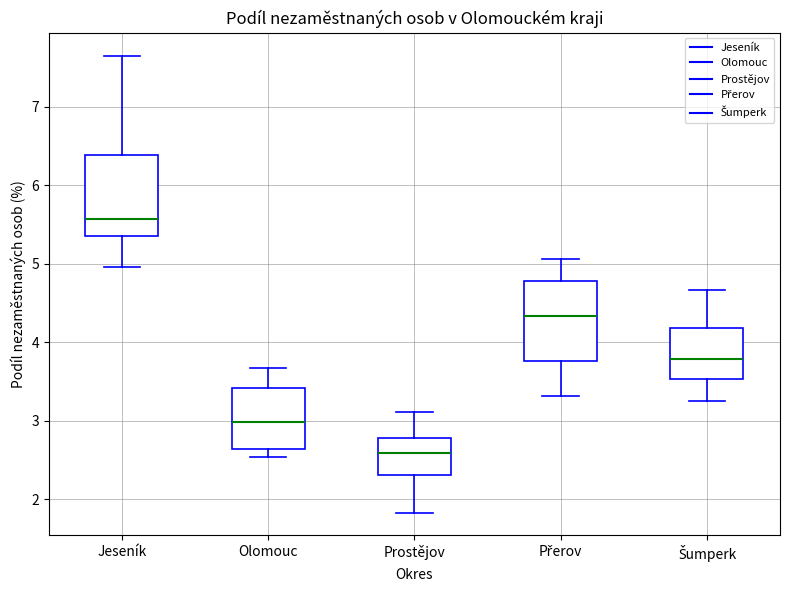

Reading left to right, transcribe this box plot: for each box, give where its median line is, the range the box spans, and where its two whiskers end, as read against the y-axis. The values are not printed on the chart, so give them approximately, as read against the axis.

Jeseník: median 5.6, box 5.4 to 6.4, whiskers 5.0 to 7.6
Olomouc: median 3.0, box 2.6 to 3.4, whiskers 2.5 to 3.7
Prostějov: median 2.6, box 2.3 to 2.8, whiskers 1.8 to 3.1
Přerov: median 4.3, box 3.8 to 4.8, whiskers 3.3 to 5.1
Šumperk: median 3.8, box 3.5 to 4.2, whiskers 3.3 to 4.7